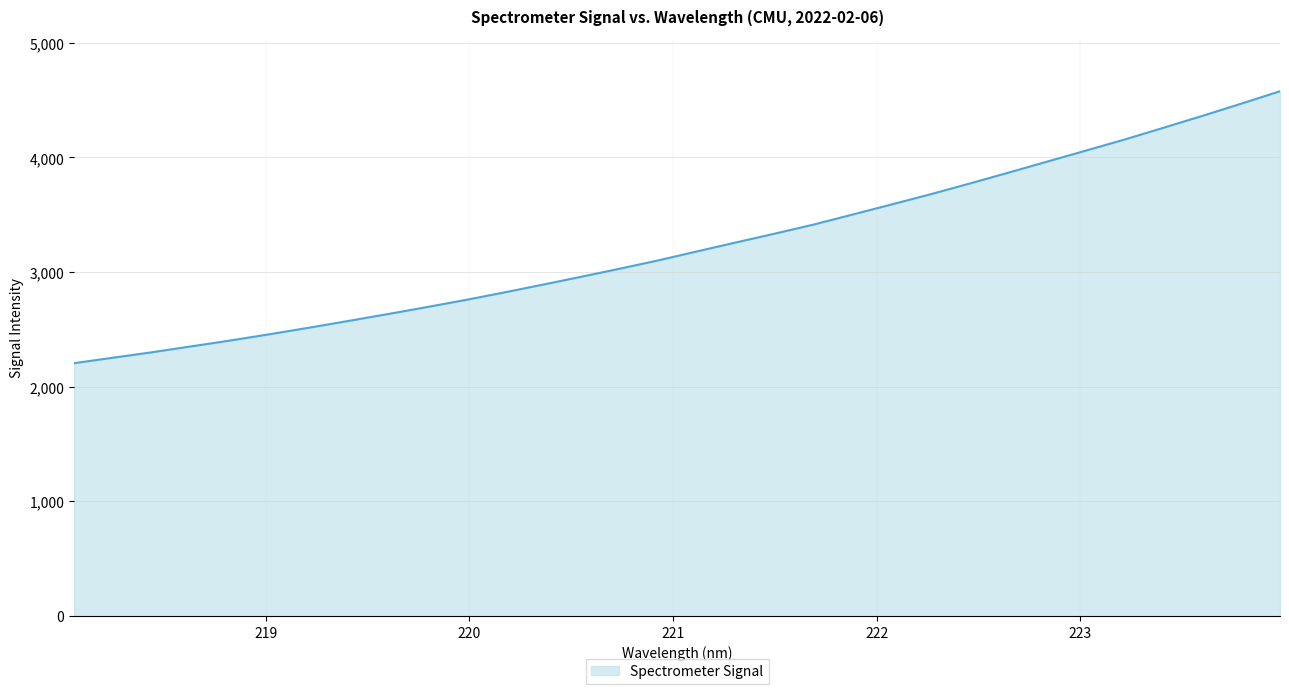

What is the smallest value displayed?

2204.9